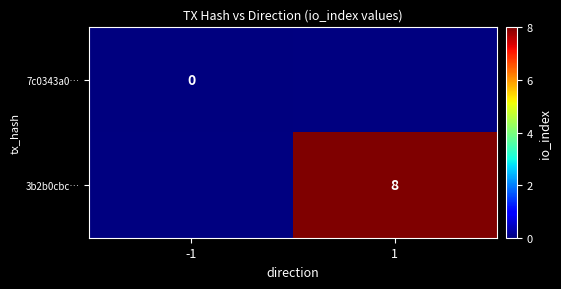

Which category has the lowest value across all series?

-1